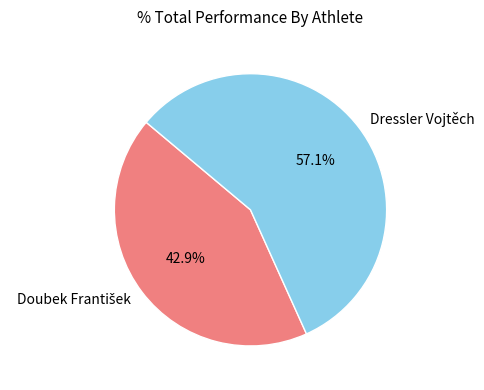

What portion of the pie excludes Dressler Vojtěch?

42.9%